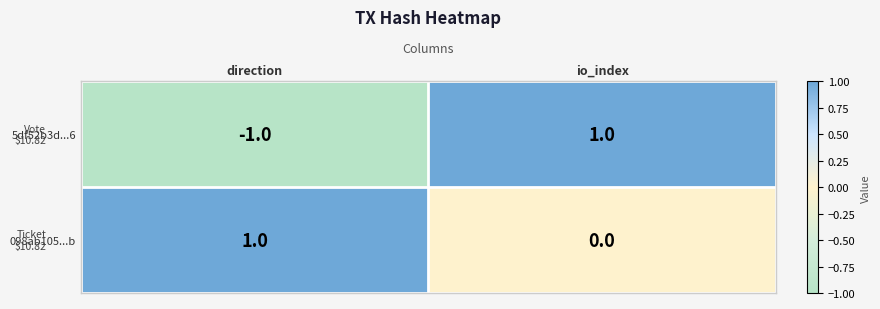

Is it true that 5df52b3d...6 equals 2 at io_index?

False